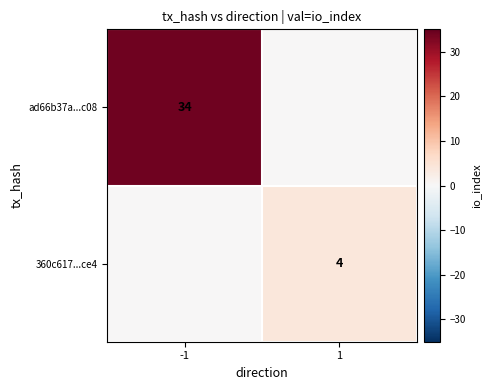

Is it true that ad66b37a...c08 equals 48 at -1?

False